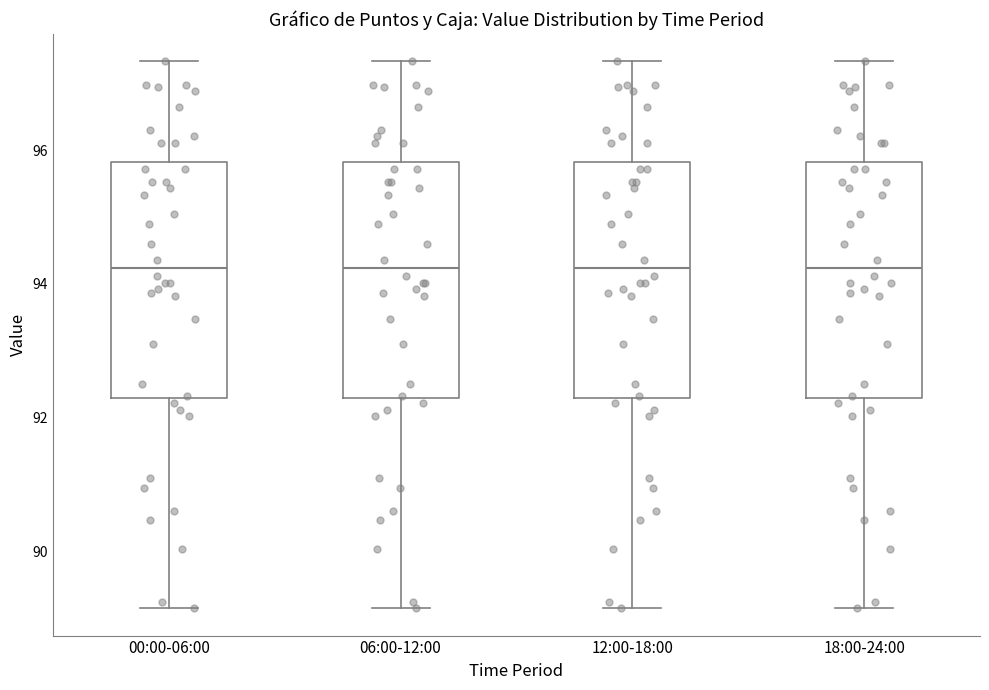

Reading left to right, transcribe this box plot: for each box, give where its median line is, the range the box spans, and where its two whiskers end, as read against the y-axis. The values are not printed on the chart, so give them approximately, as read against the axis.

00:00-06:00: median 94.2, box 92.2 to 95.8, whiskers 89.2 to 97.4
06:00-12:00: median 94.2, box 92.2 to 95.8, whiskers 89.2 to 97.4
12:00-18:00: median 94.2, box 92.2 to 95.8, whiskers 89.2 to 97.4
18:00-24:00: median 94.2, box 92.2 to 95.8, whiskers 89.2 to 97.4